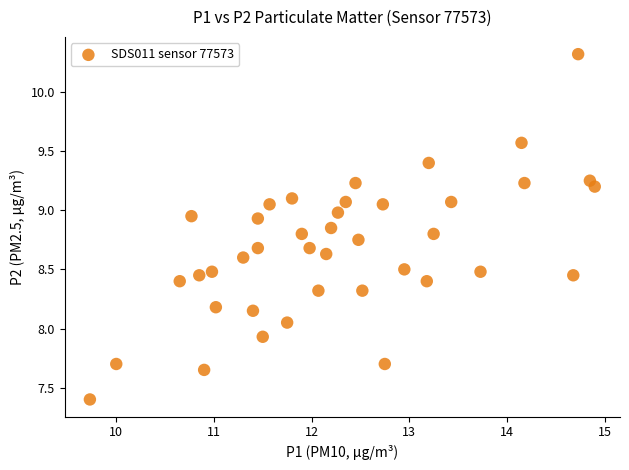

What is the range of X values (max minus min)?

5.2